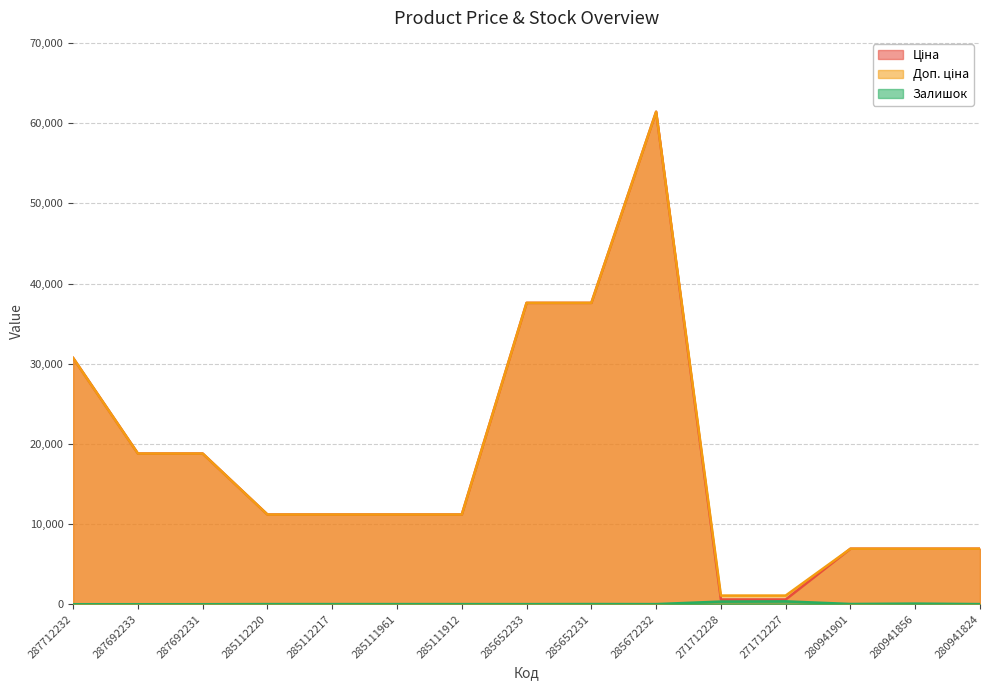

What is the difference between the maximum and minimum values in the Залишок series?

359.0